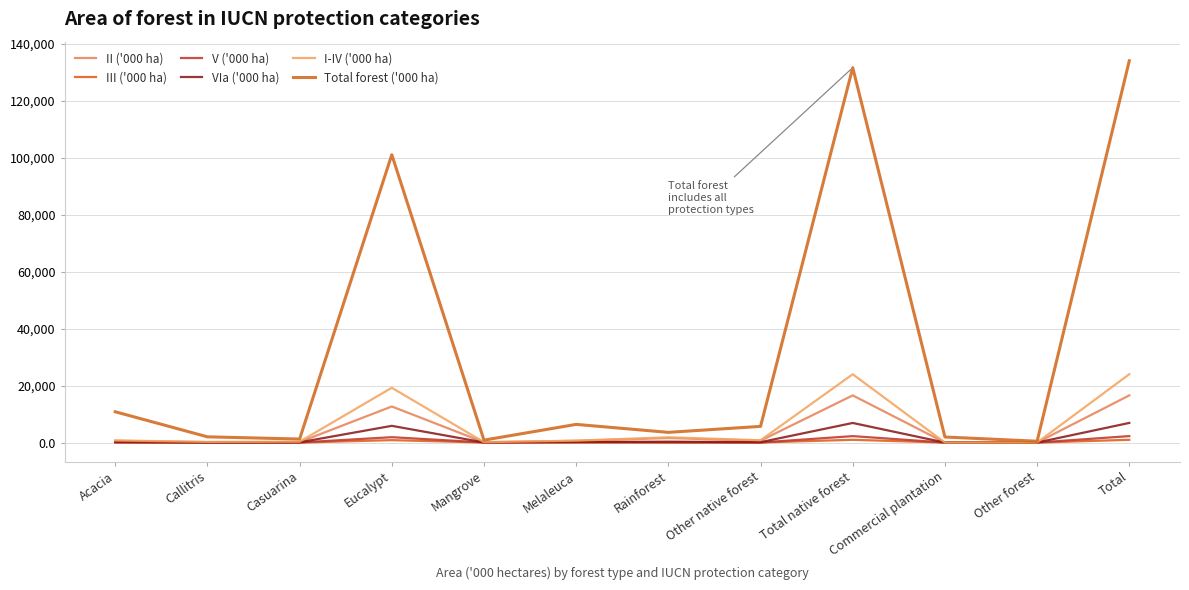

List the series in order of their peak value, lowest first.

III ('000 ha), V ('000 ha), VIa ('000 ha), II ('000 ha), I-IV ('000 ha), Total forest ('000 ha)